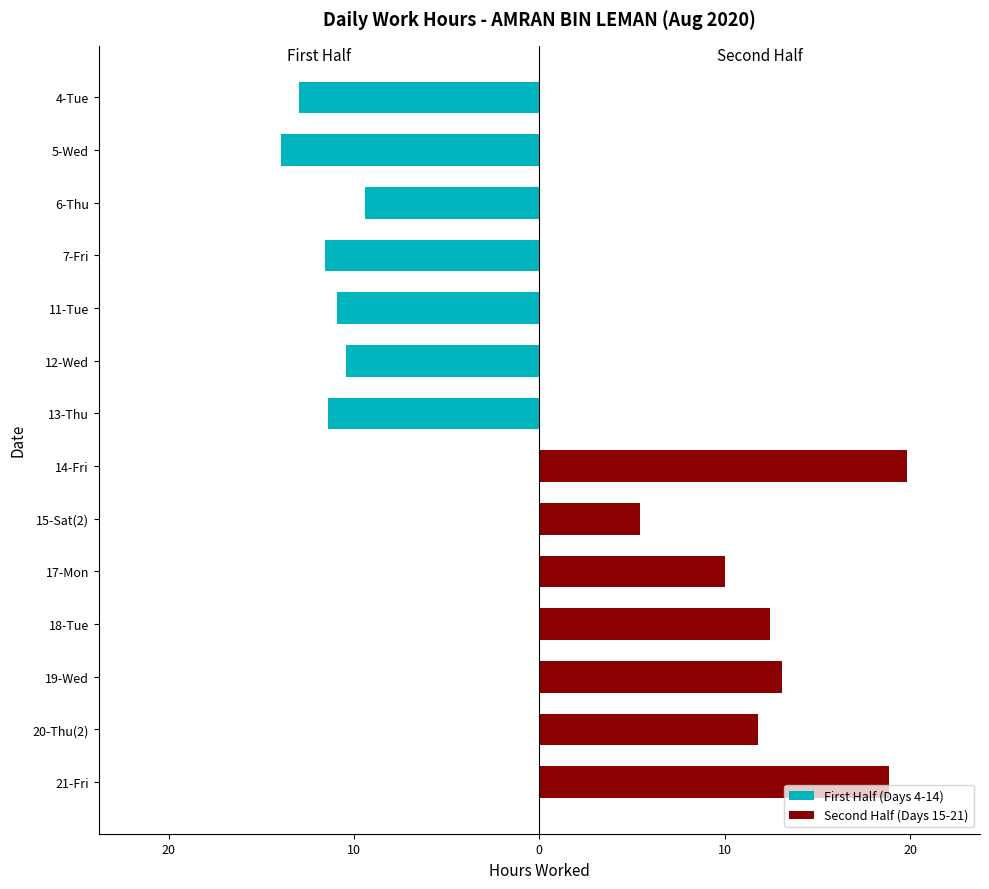

List the series in order of their peak value, lowest first.

First Half (Days 4-14), Second Half (Days 15-21)